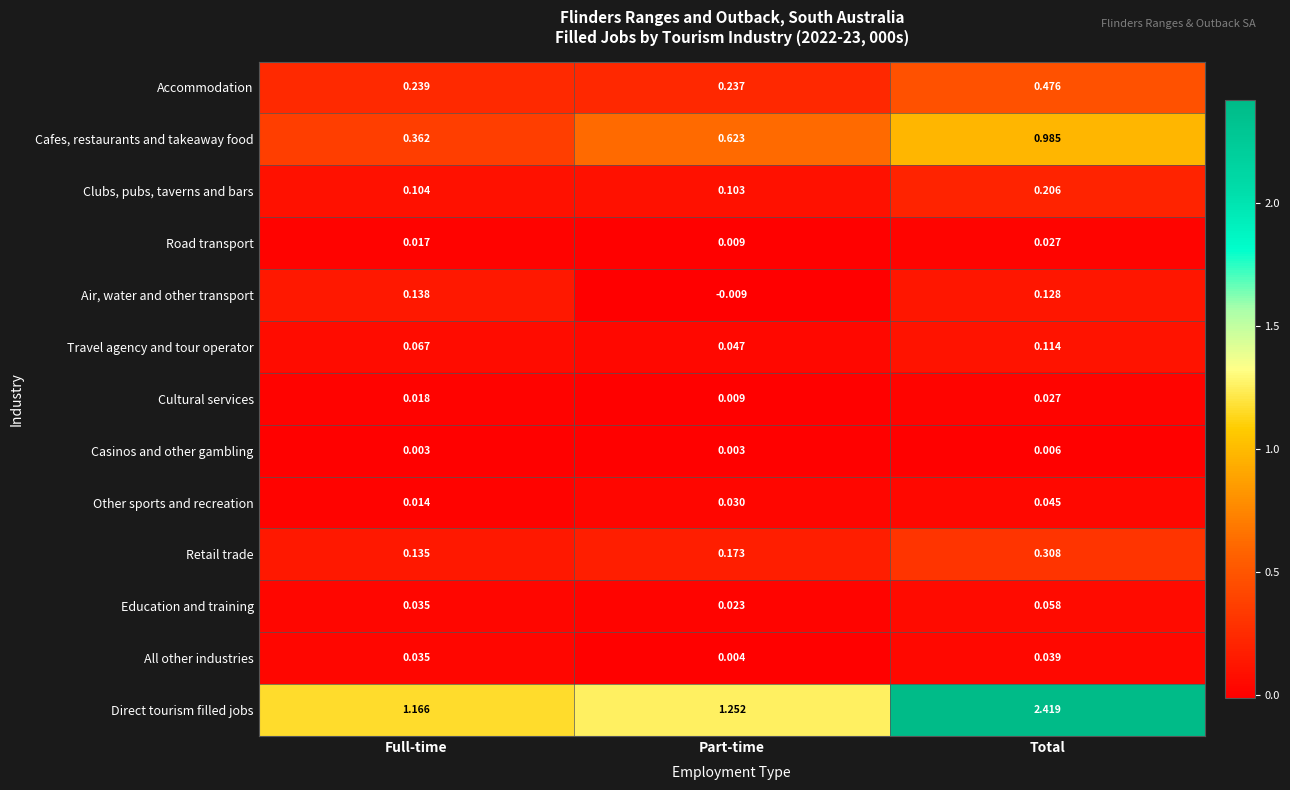

How many data points does each series have?

3